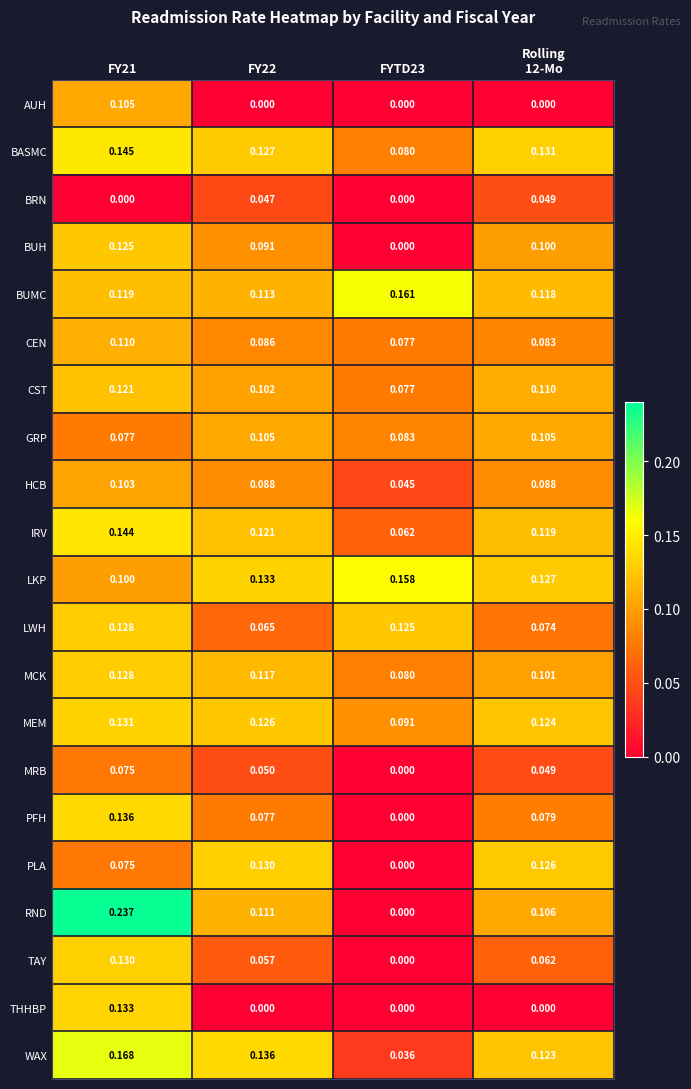

Which series has the widest spread of values?

RND